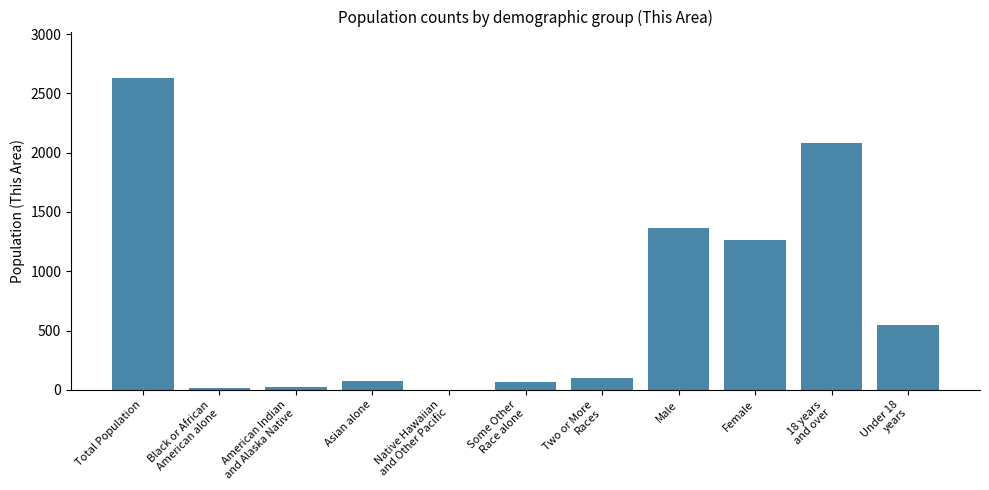

What is the sum of all values?

8157